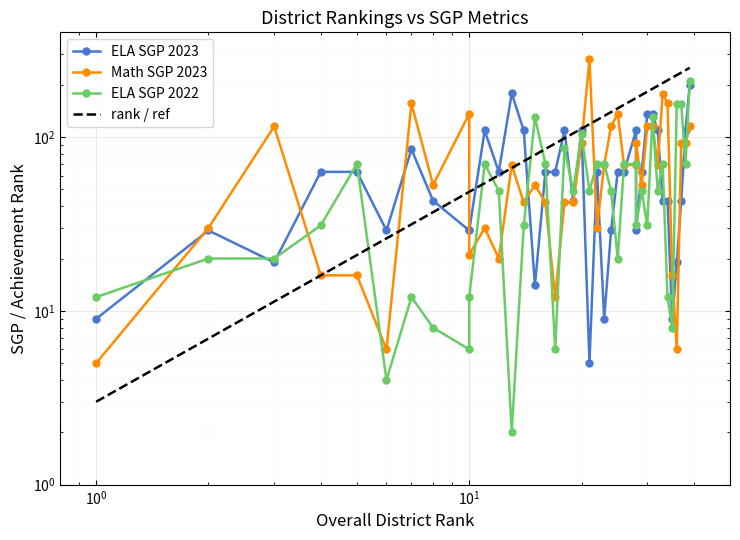

Which series has the widest spread of values?

Math SGP 2023